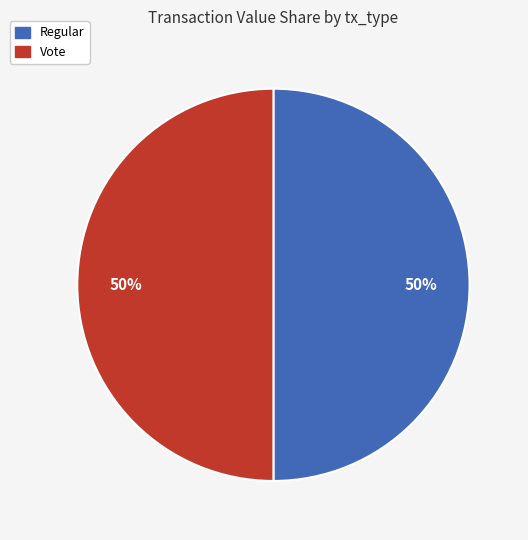

How many segments does this pie chart have?

2